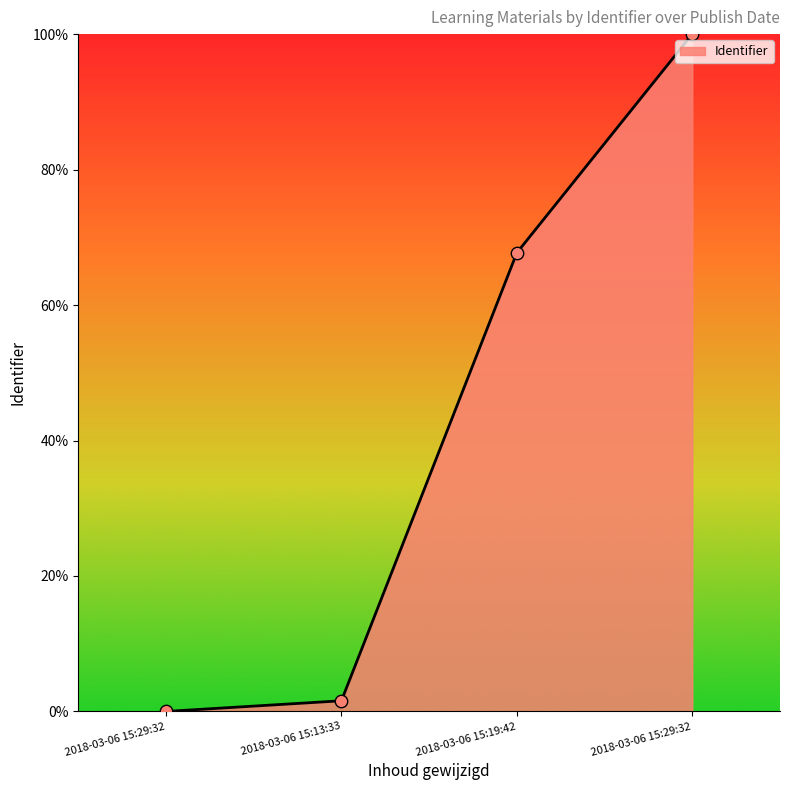

Which has a higher value, 2018-03-06 15:29:32 or 2018-03-06 15:19:42?

2018-03-06 15:29:32